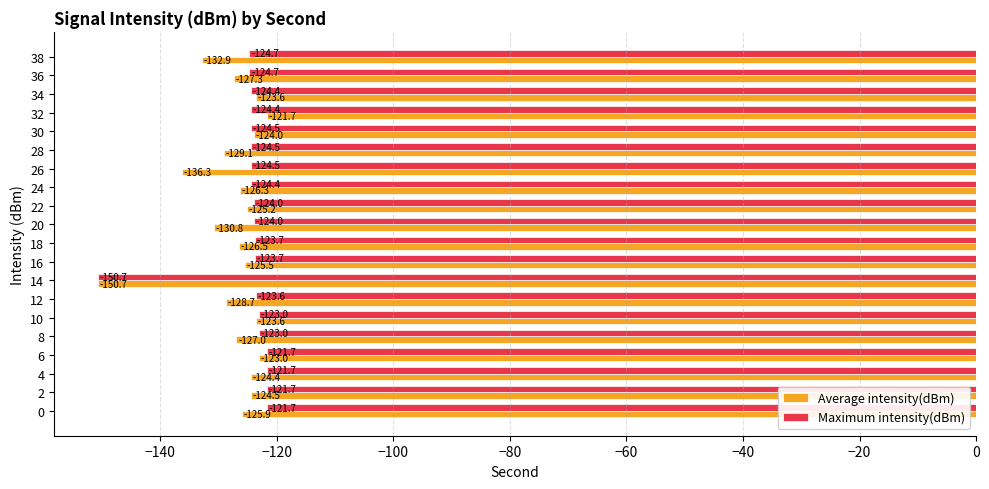

What is the minimum value for Maximum intensity(dBm)?

-150.7